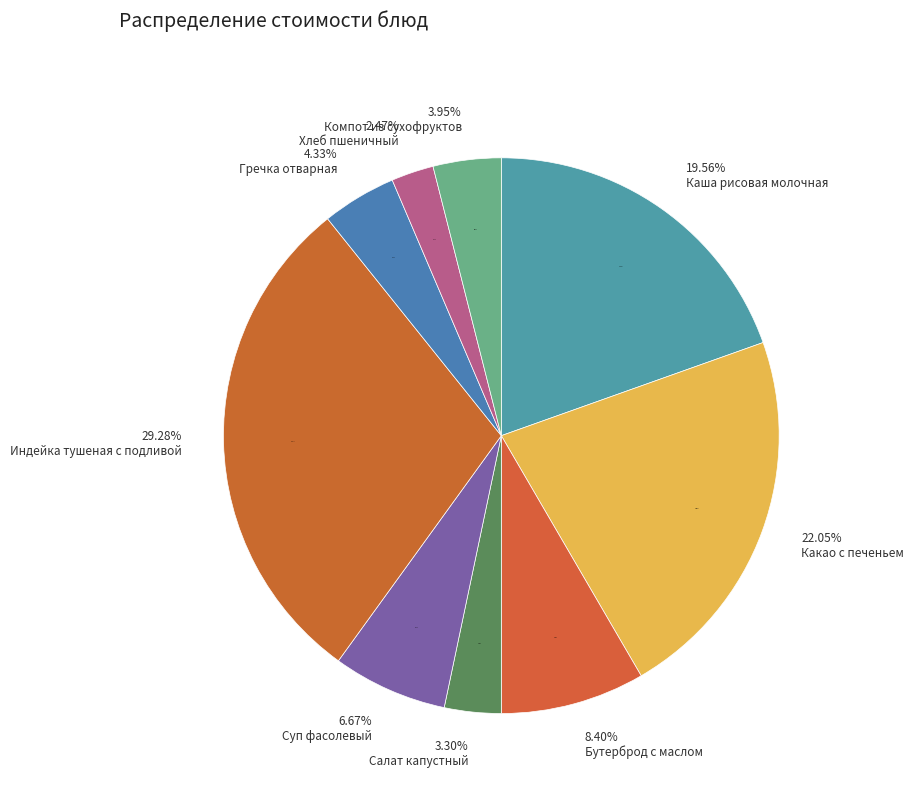

Combined, do Какао с печеньем and Гречка отварная account for over 50%?

No